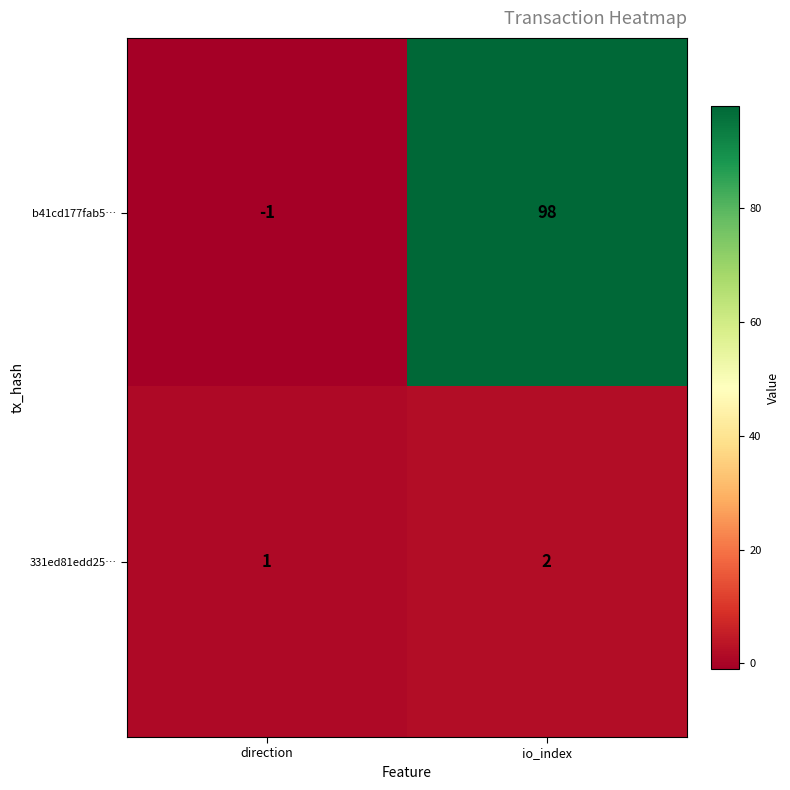

What is the maximum value shown in the chart?

98